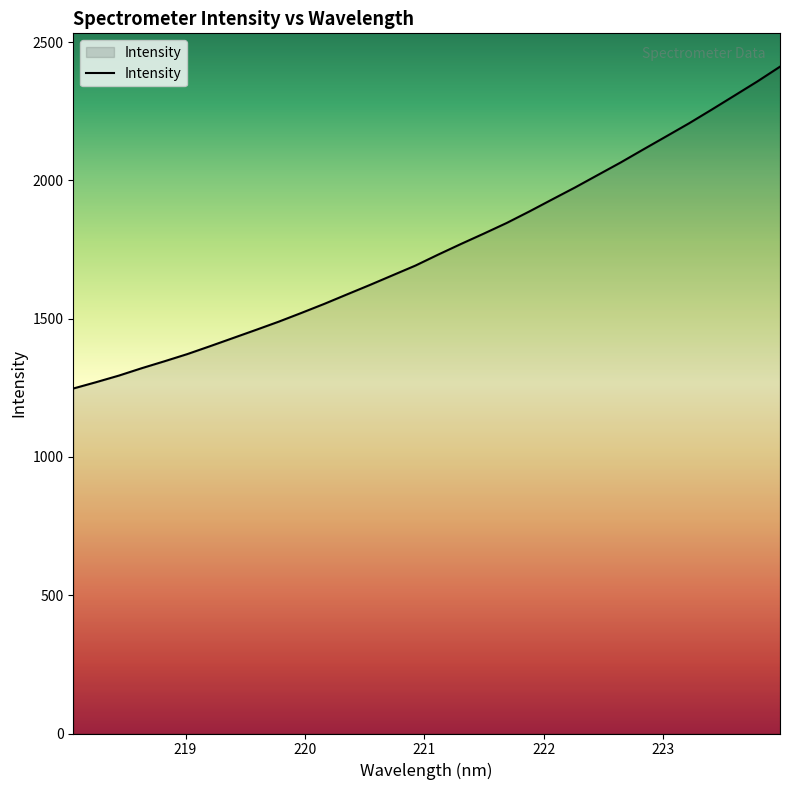

What is the difference between the second highest and minimum values?

1110.3